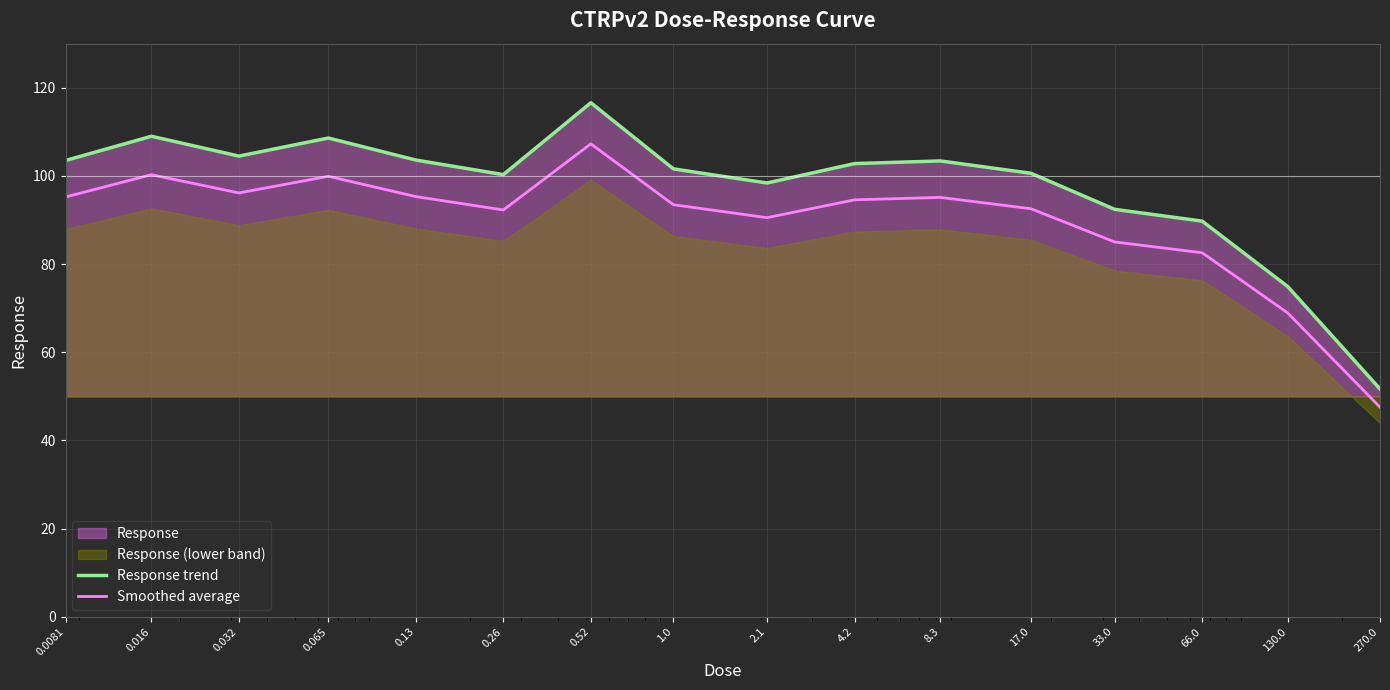

At which category is the sum across all series the highest?

0.52